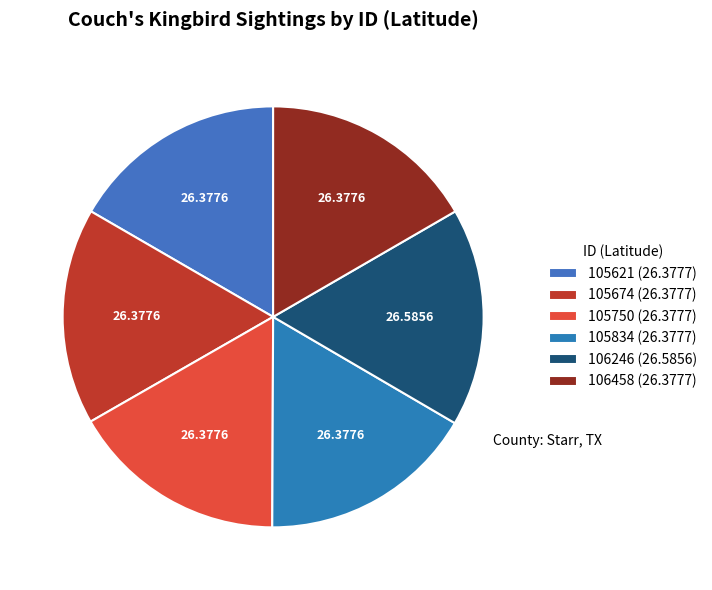

To the nearest percent, what is the combined percentage of 105750 and 105621?

33%